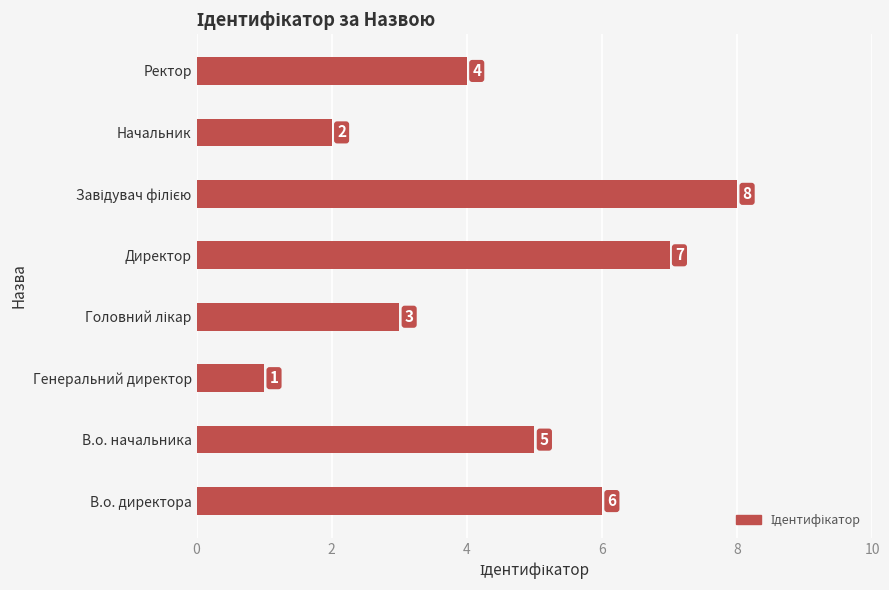

Read the value at В.о. директора.

6